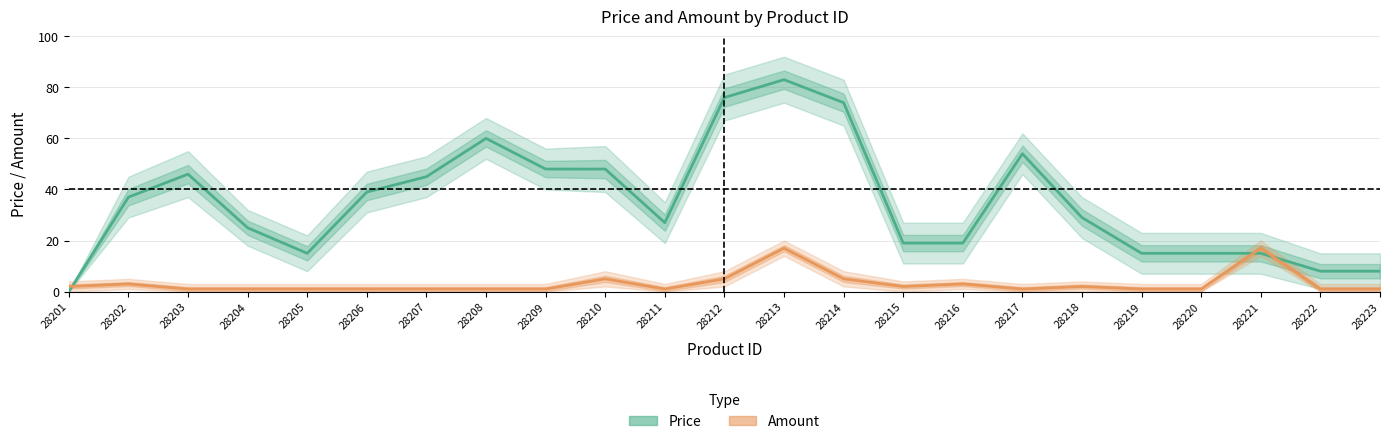

Where do Amount and Price first cross each other?

28201 and 28202